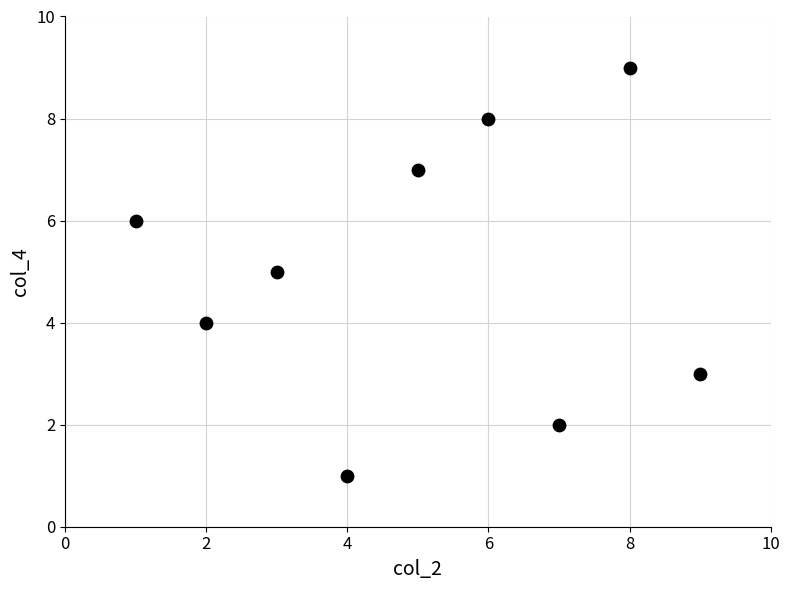

What is the range of Y values (max minus min)?

8